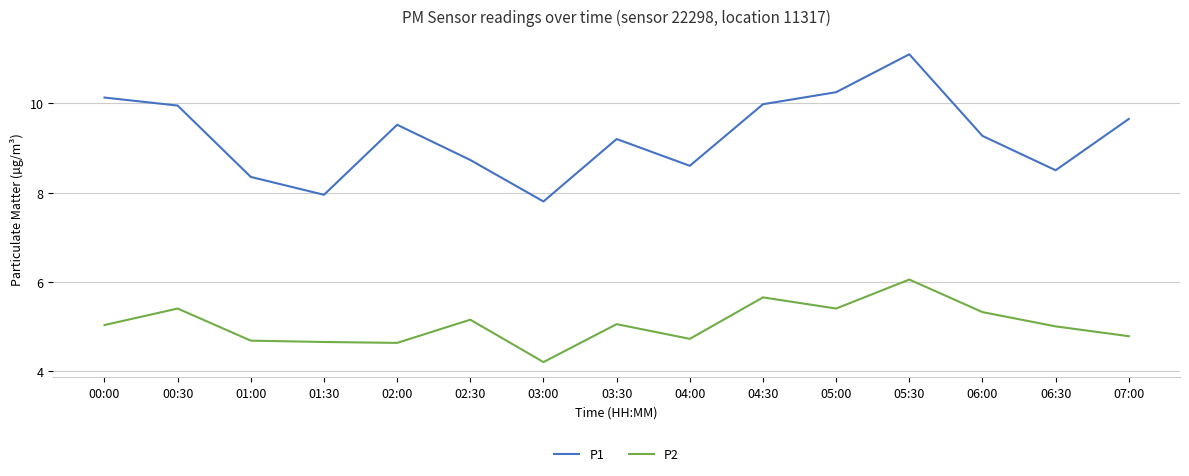

What is the sum of the P2 values at 03:00 and 02:00?

8.8